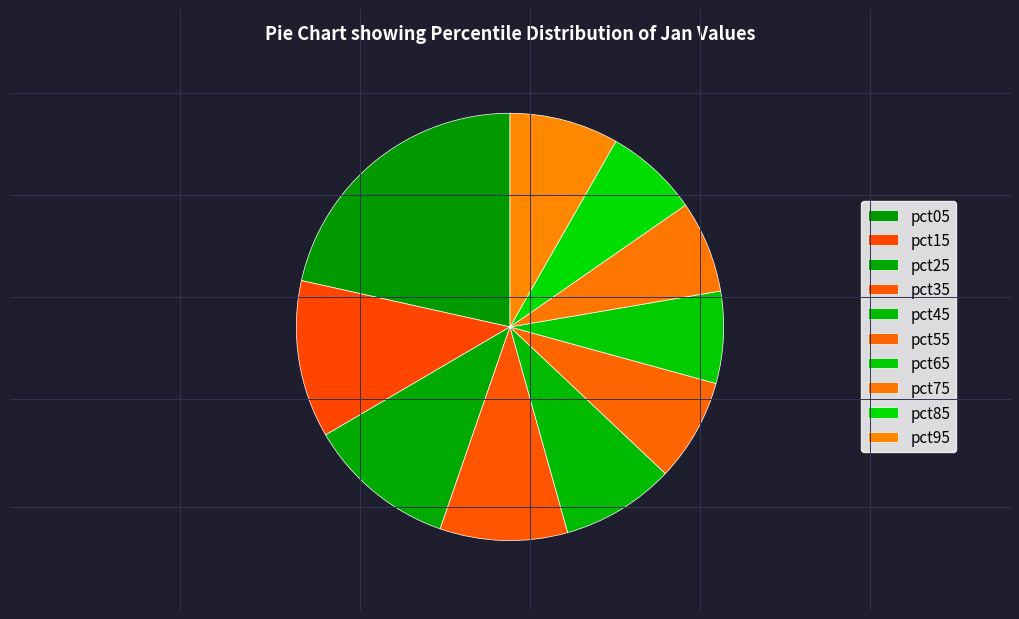

Which category has the biggest portion of the pie?

pct05